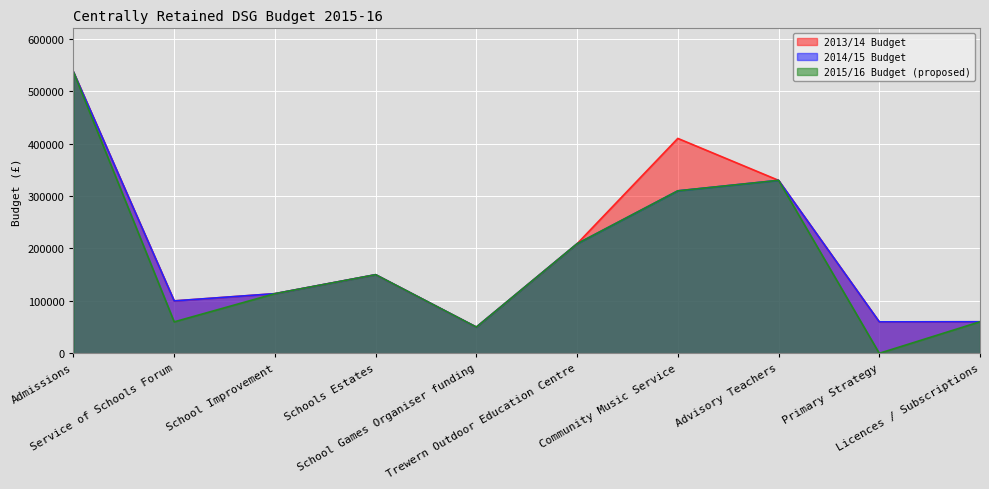

Rank the series by their average value, from lowest to highest.

2015/16 Budget (proposed), 2014/15 Budget, 2013/14 Budget